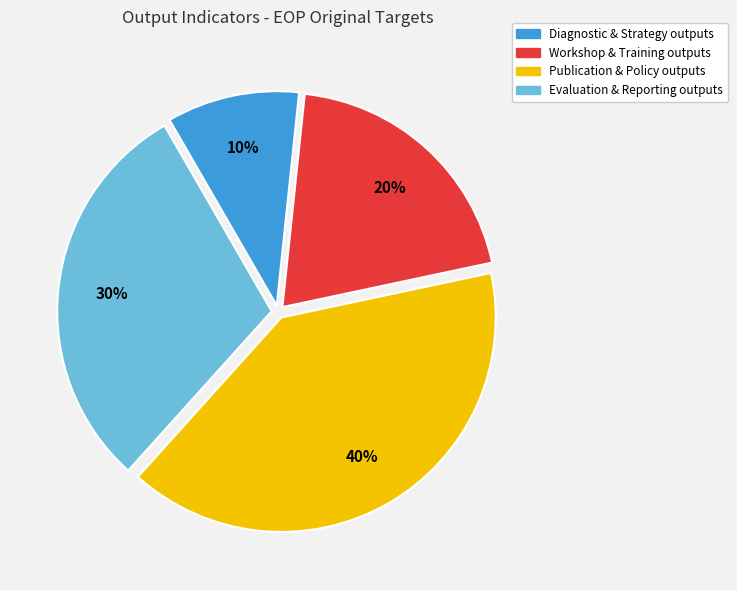

To the nearest percent, what is the average slice percentage?

25%